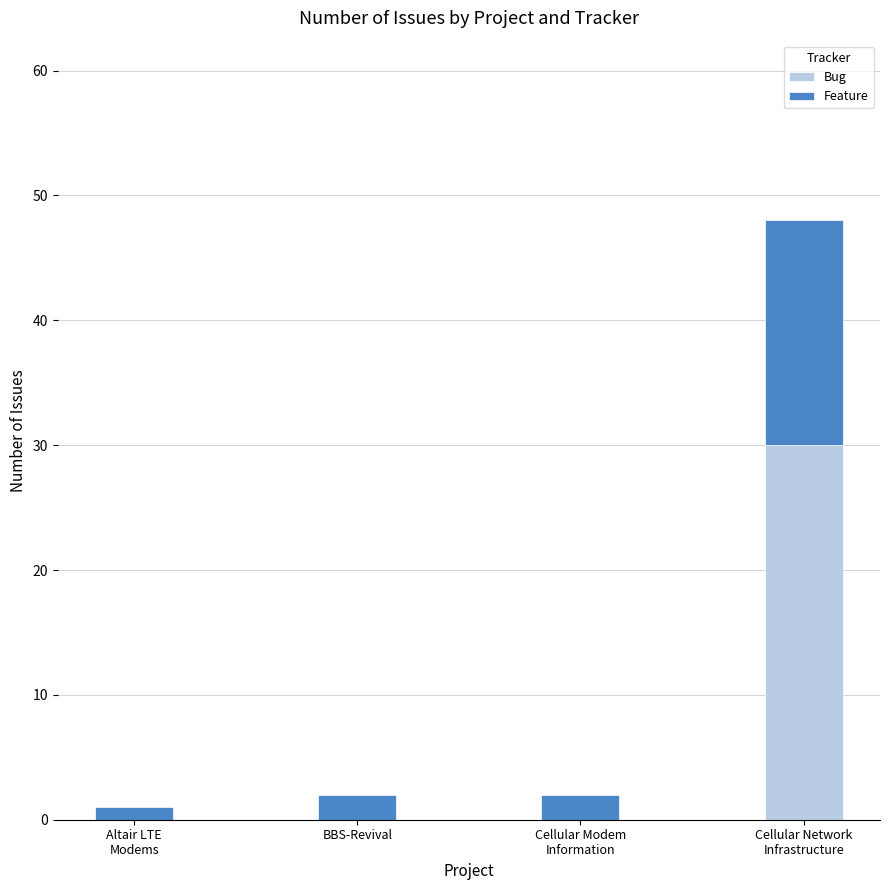

True or false: Bug has a value of 0 at BBS-Revival.

True